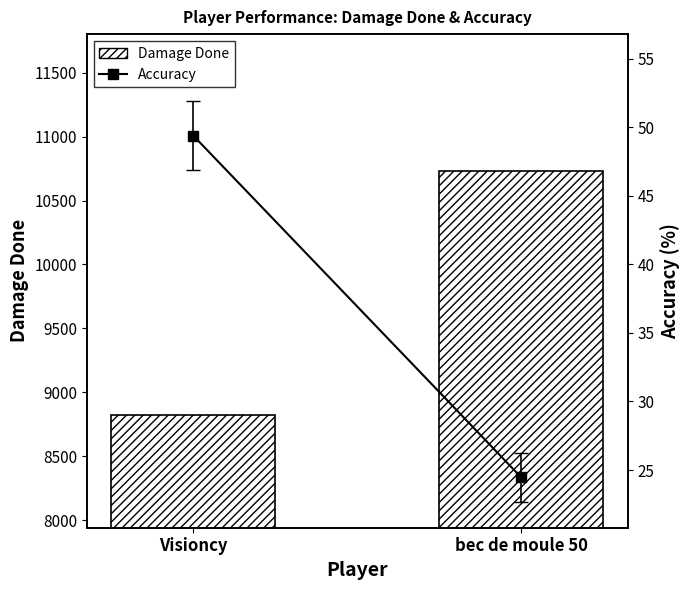

At which label is Damage Done closest to 9776?

Visioncy